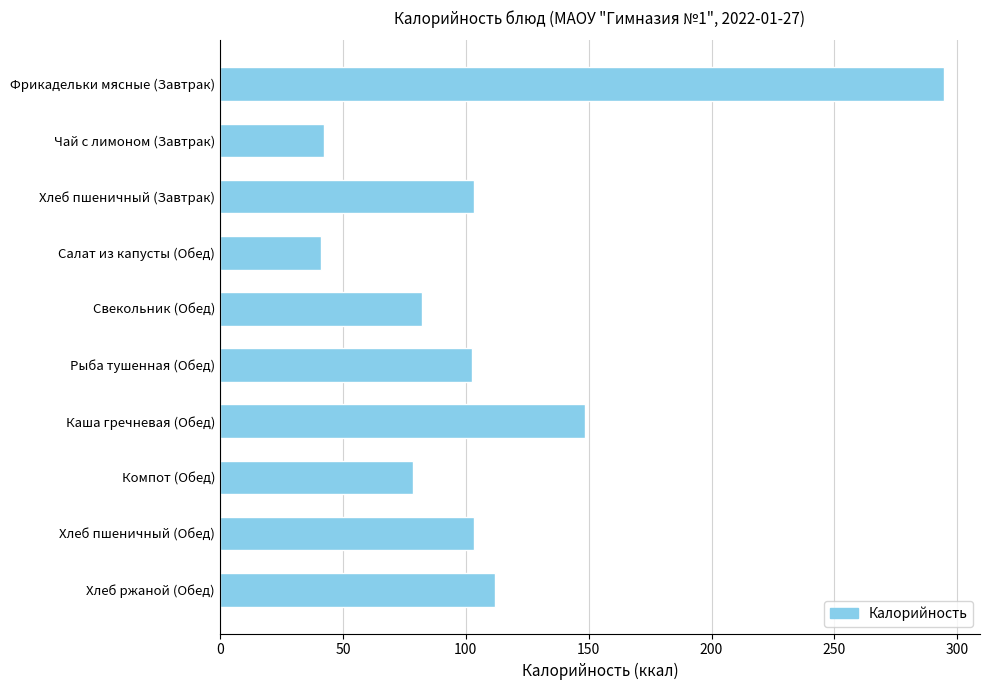

What is the value of the 7th bar from the top?

148.6